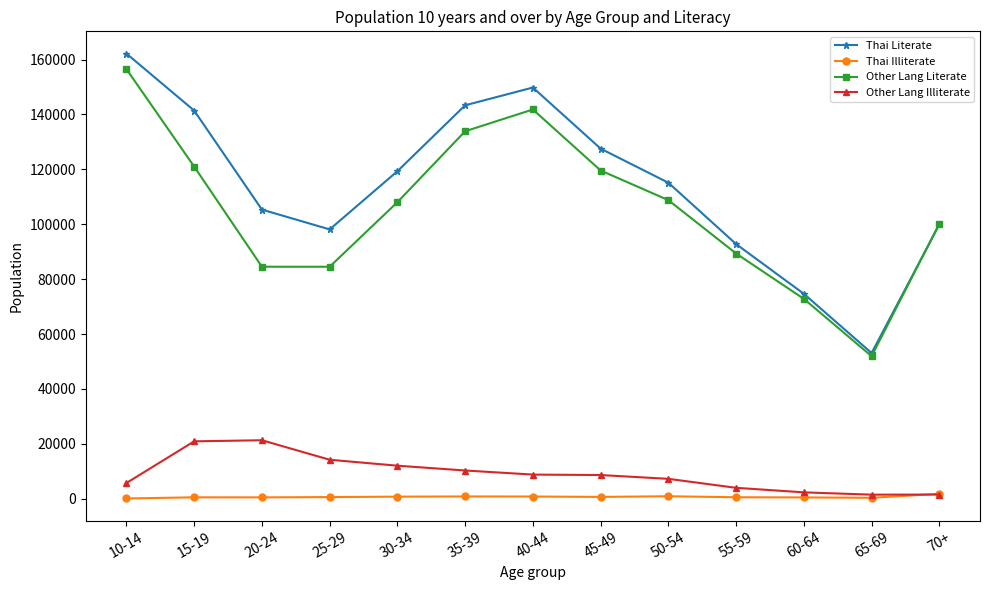

Is this an area chart (filled region under the line)?

No